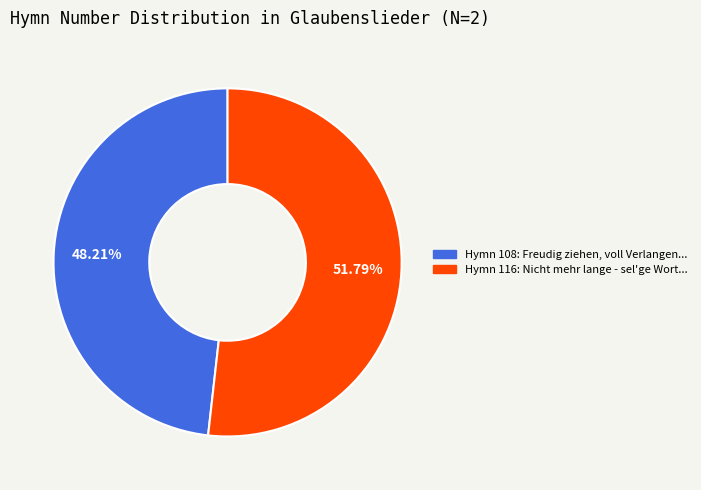

Is there any slice that represents more than half of the pie?

Yes